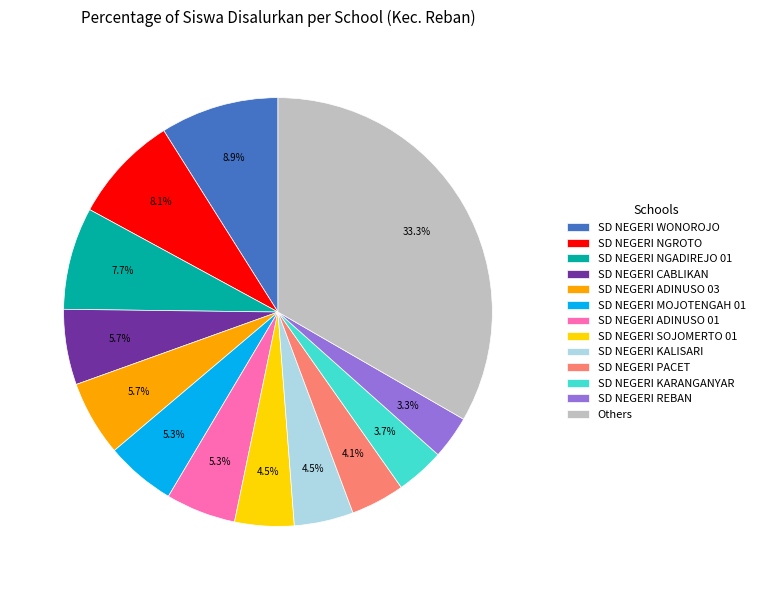

Count the number of slices in the pie.

13